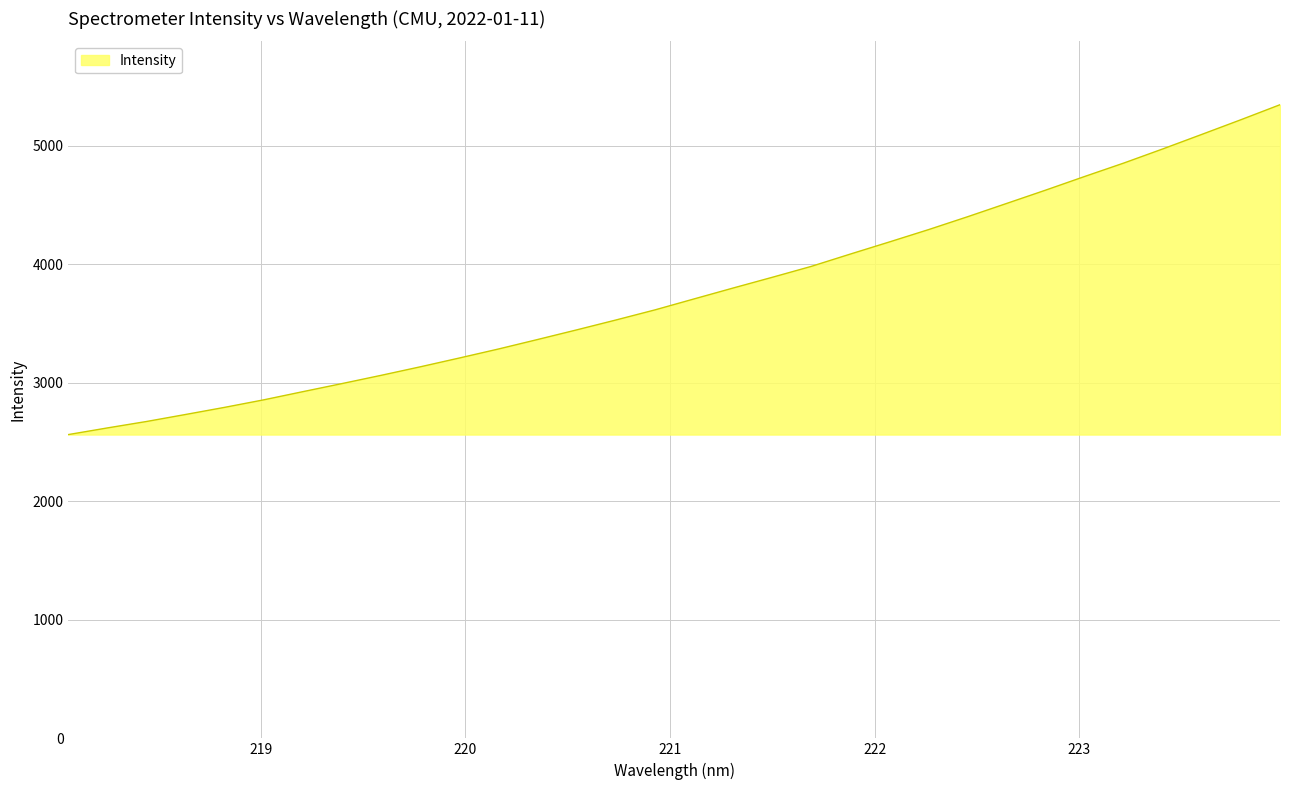

What is the difference between the second highest and minimum values?

2655.7